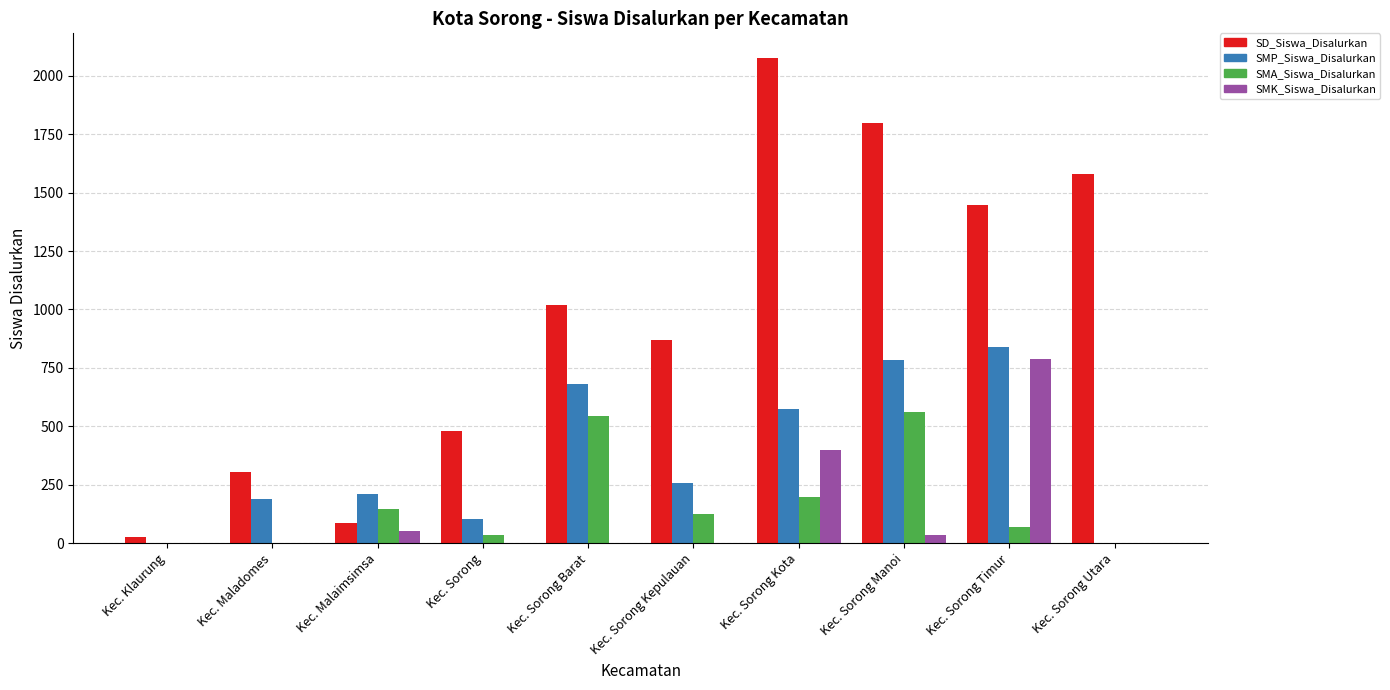

Where is SD_Siswa_Disalurkan nearest to the value 1051?

Kec. Sorong Barat